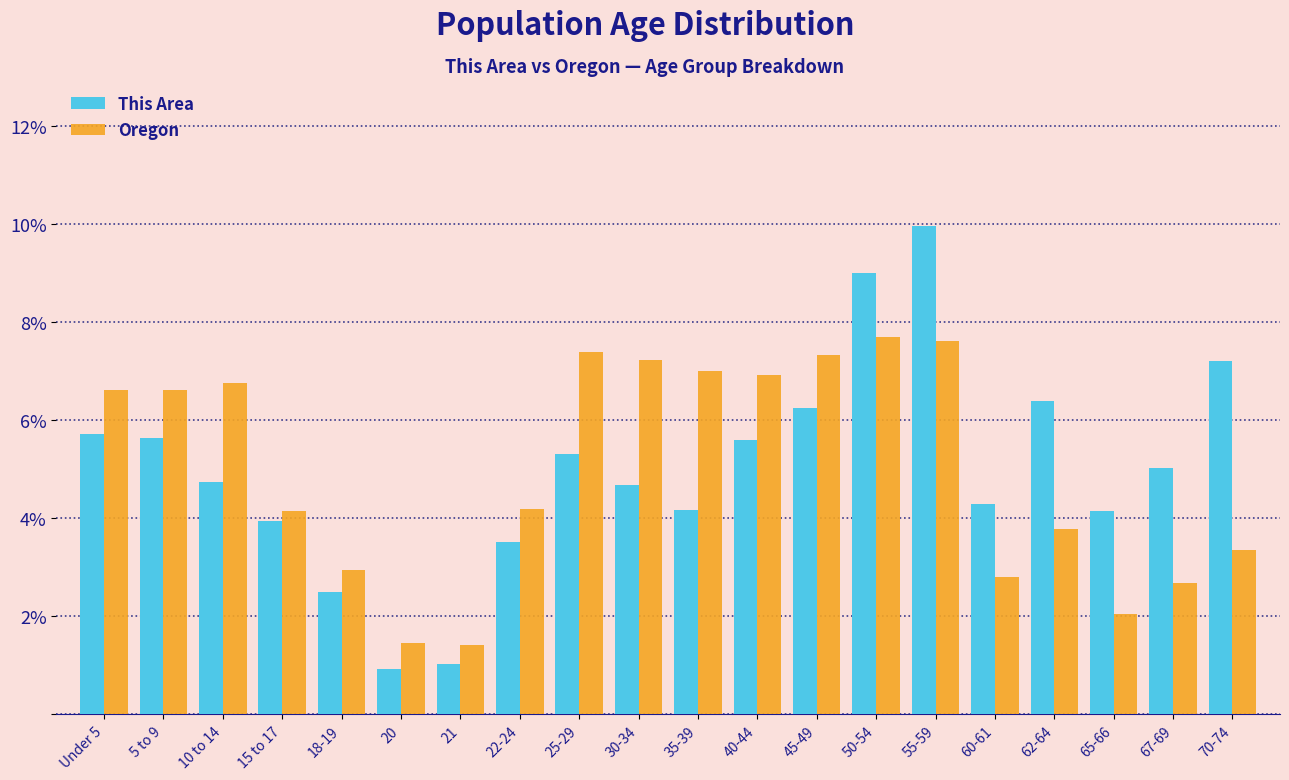

Is the value of This Area at 67-69 greater than the value of Oregon at 67-69?

Yes